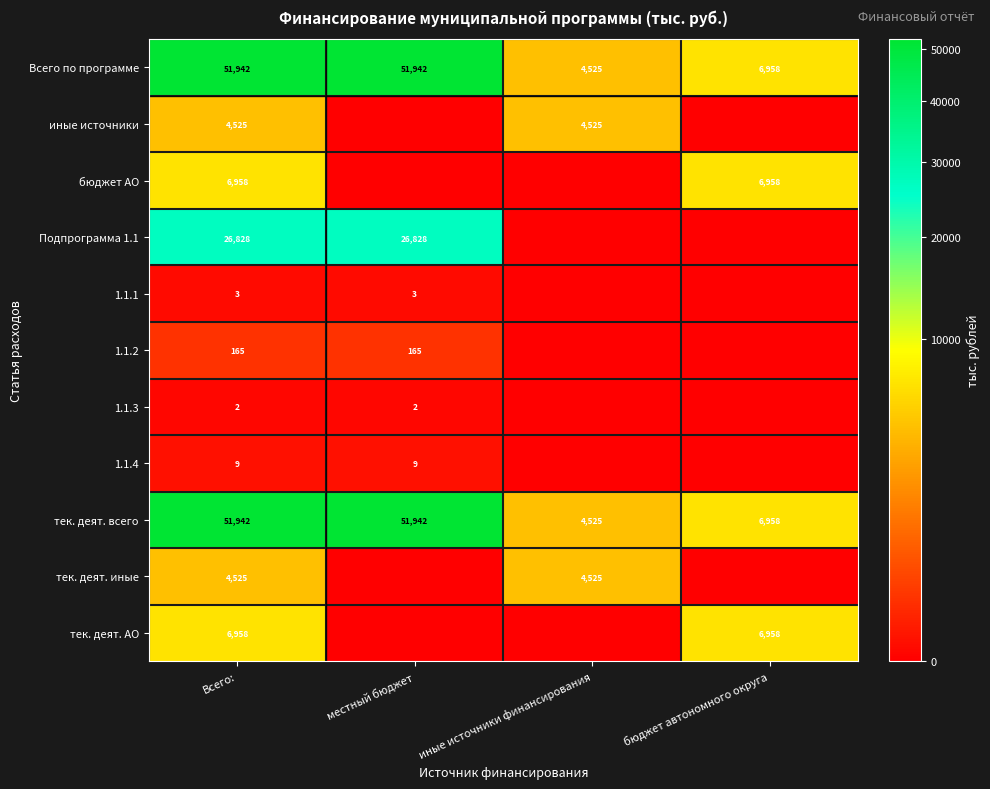

What is the total value across all series at местный бюджет?

130889.6